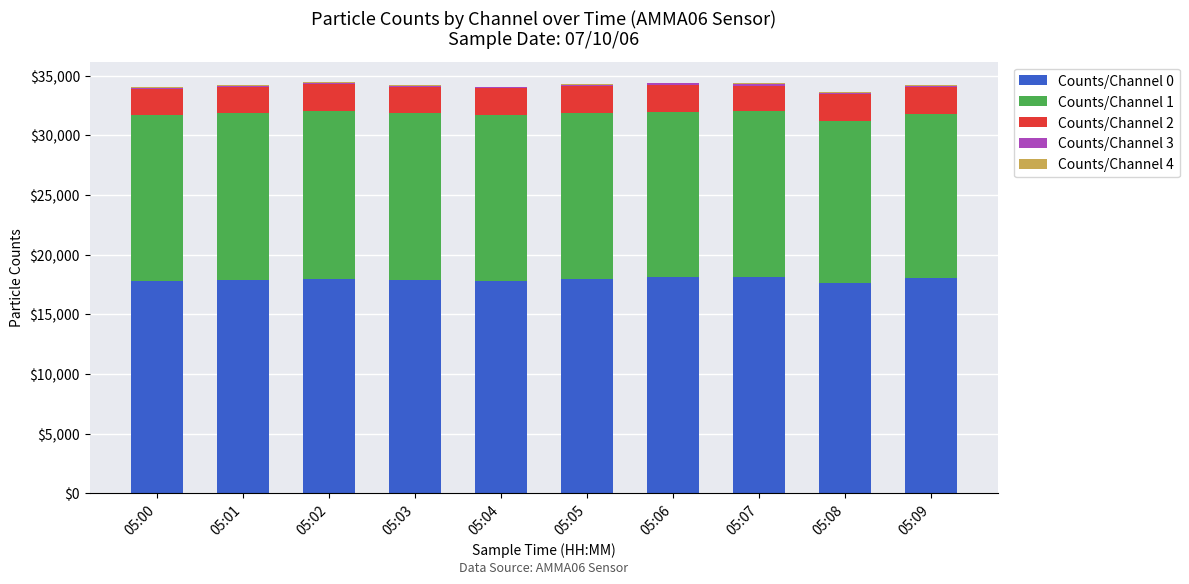

What is the highest value of the Counts/Channel 0 series?

18143